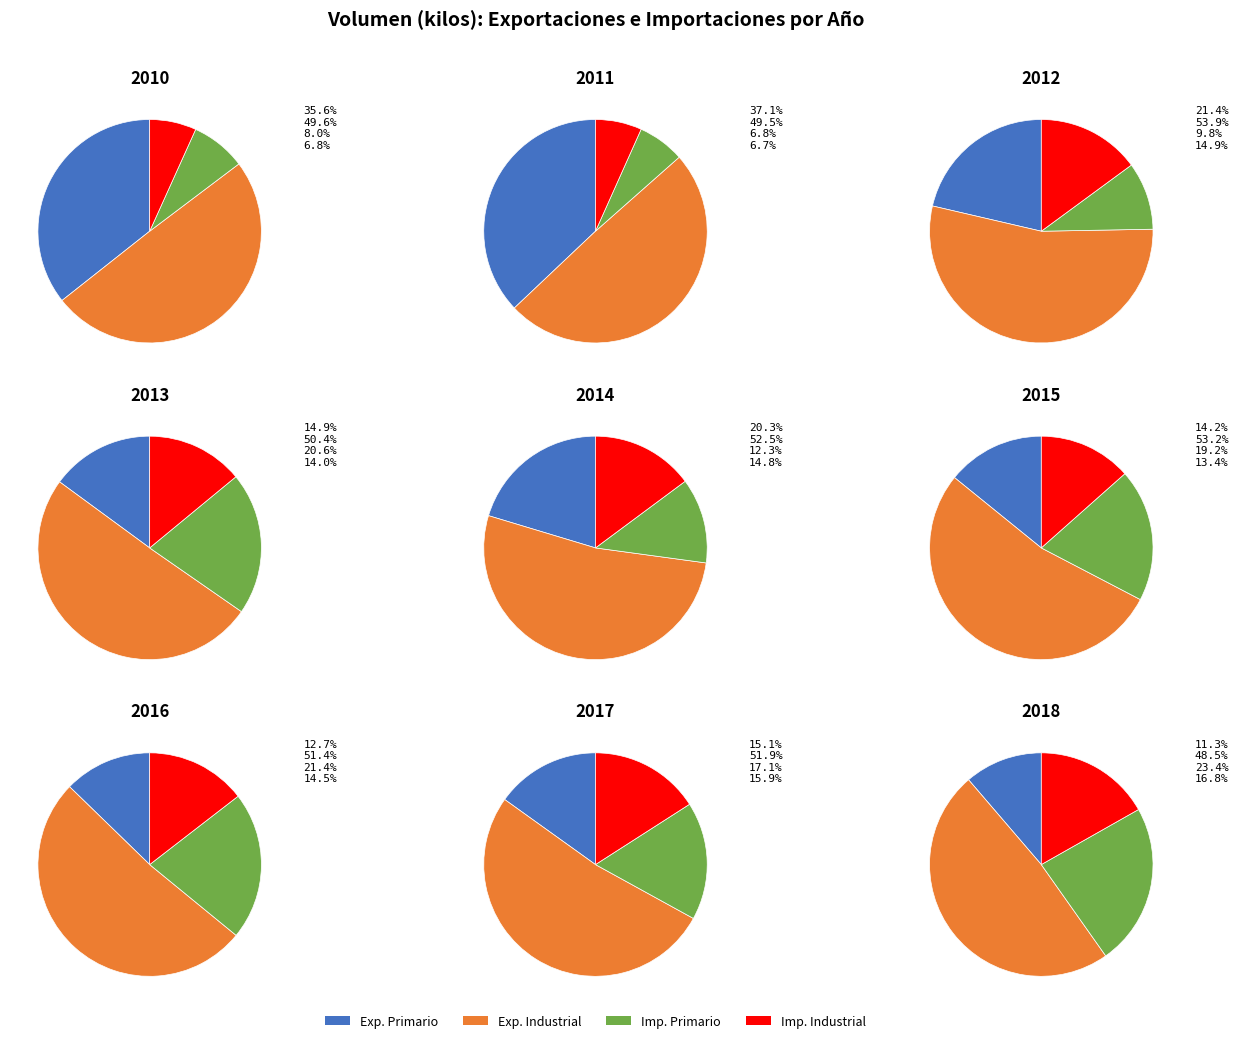

To the nearest percent, what is the combined percentage of 2012 and 2015?

23%